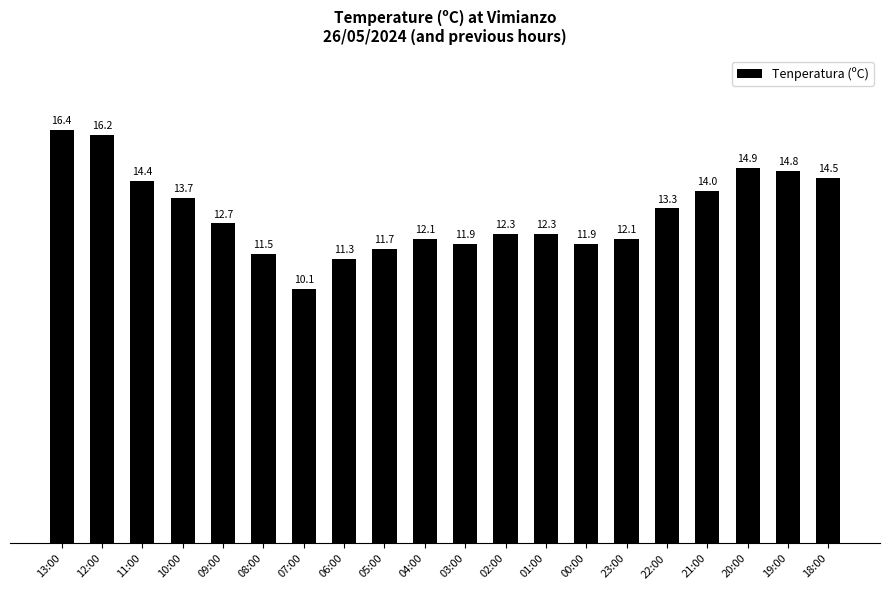

Are the bars horizontal?

No